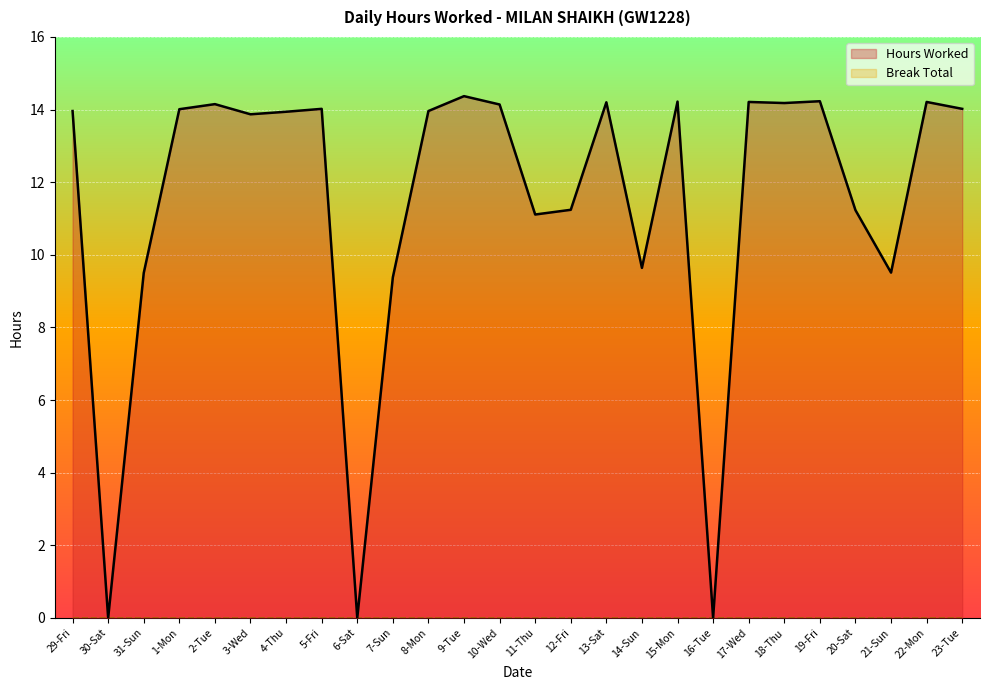

True or false: Hours Worked and Break Total intersect in this chart.

False